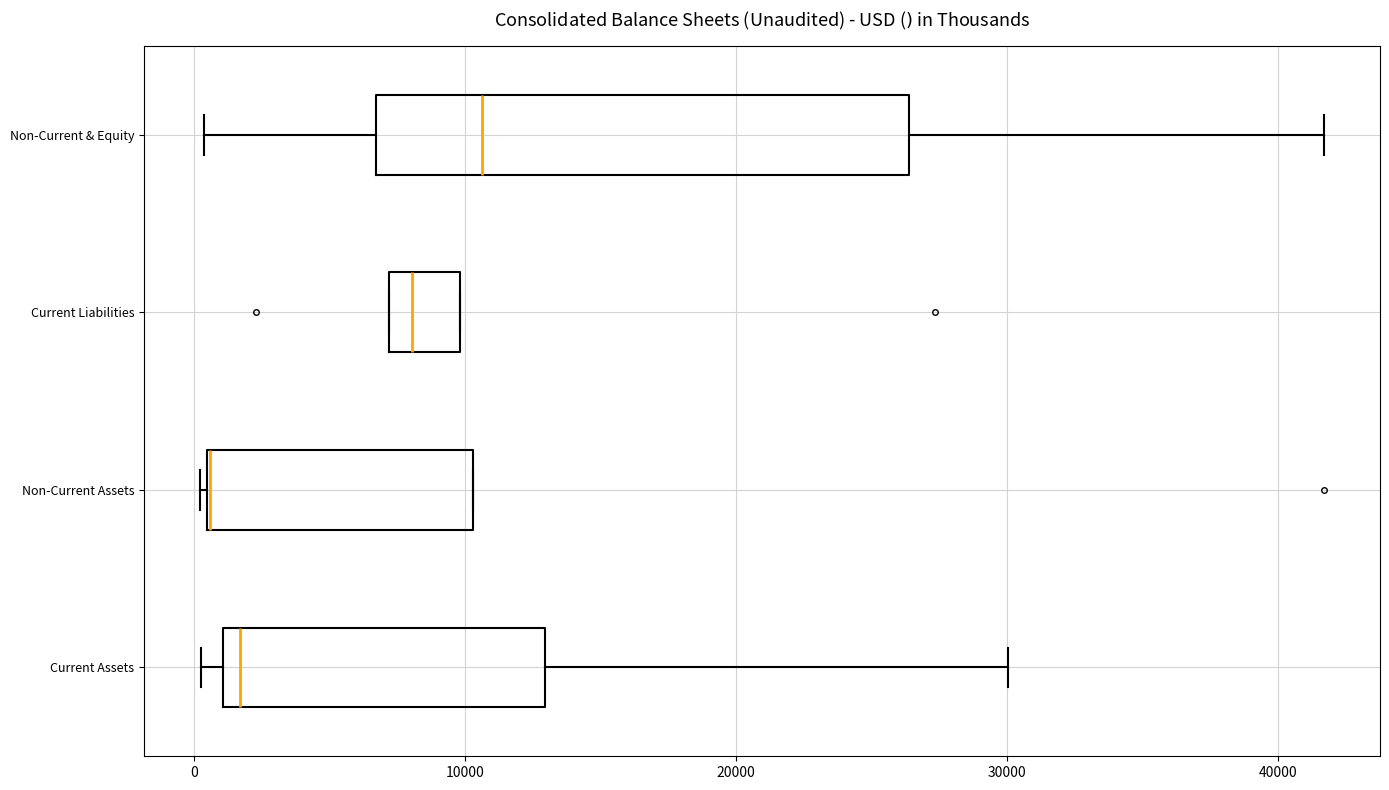

Comparing the boxes themselves (not the whiskers), which one is the widest?

Non-Current & Equity